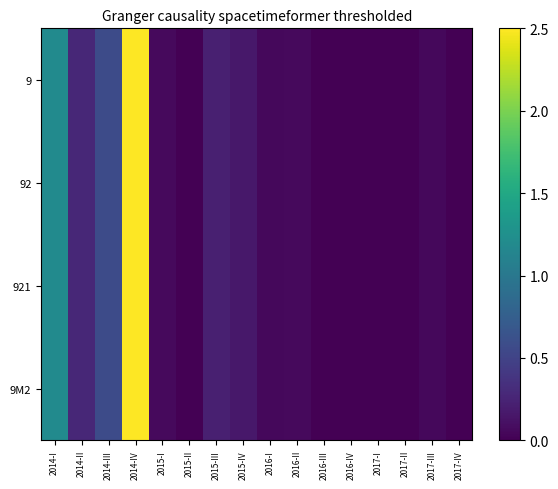

Which series changed the most between 2017-I and 2017-IV?

9